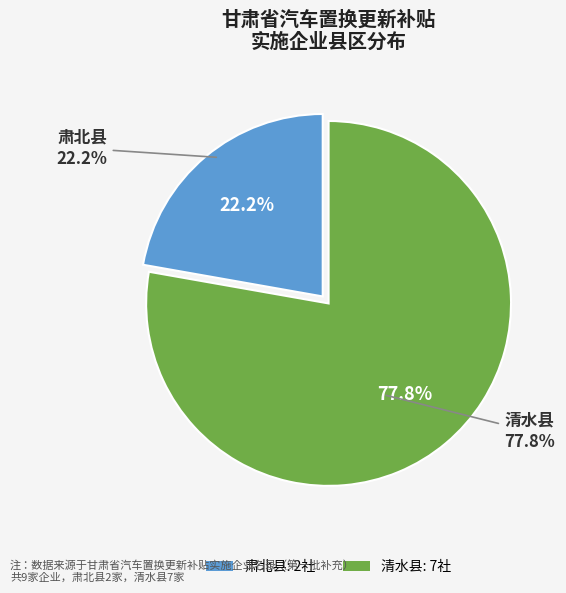

Count the number of slices in the pie.

2